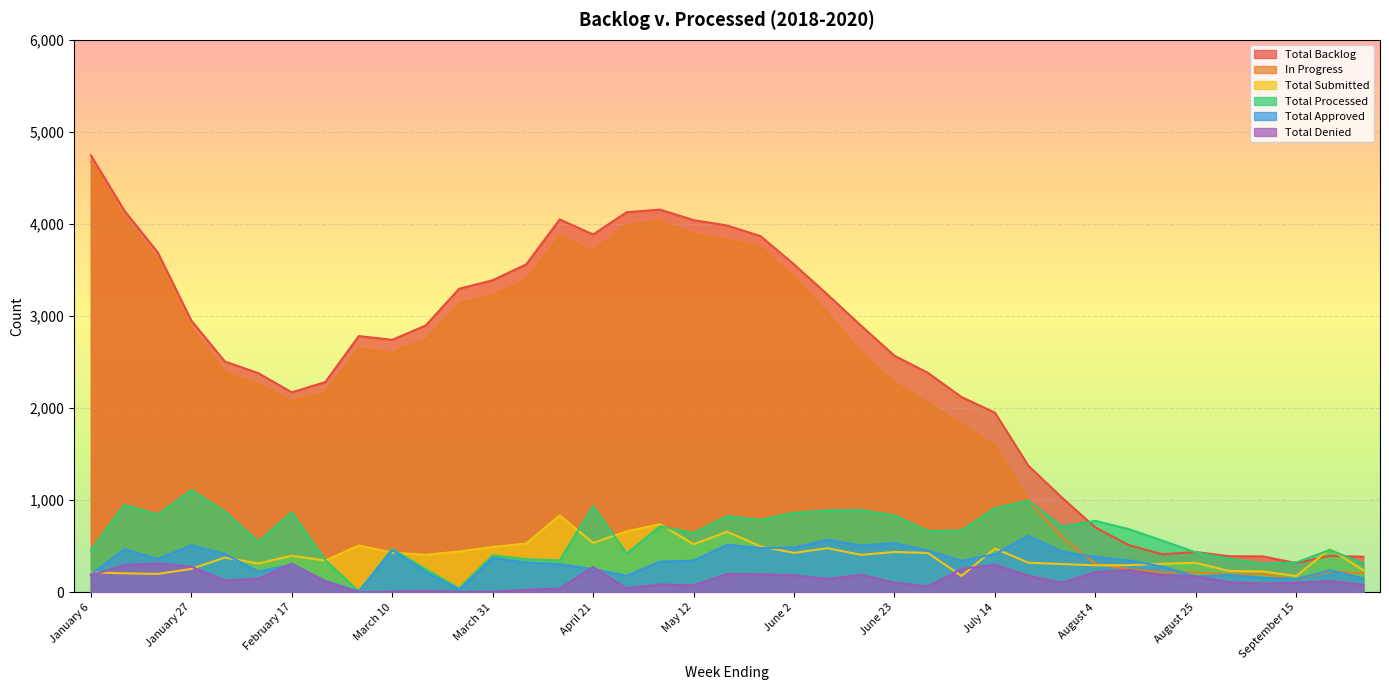

What is the difference between the maximum and minimum values in the Total Approved series?

604